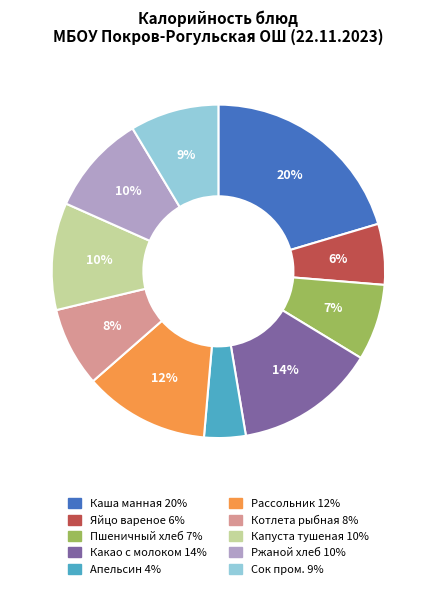

Is Каша манная the majority of the pie?

No